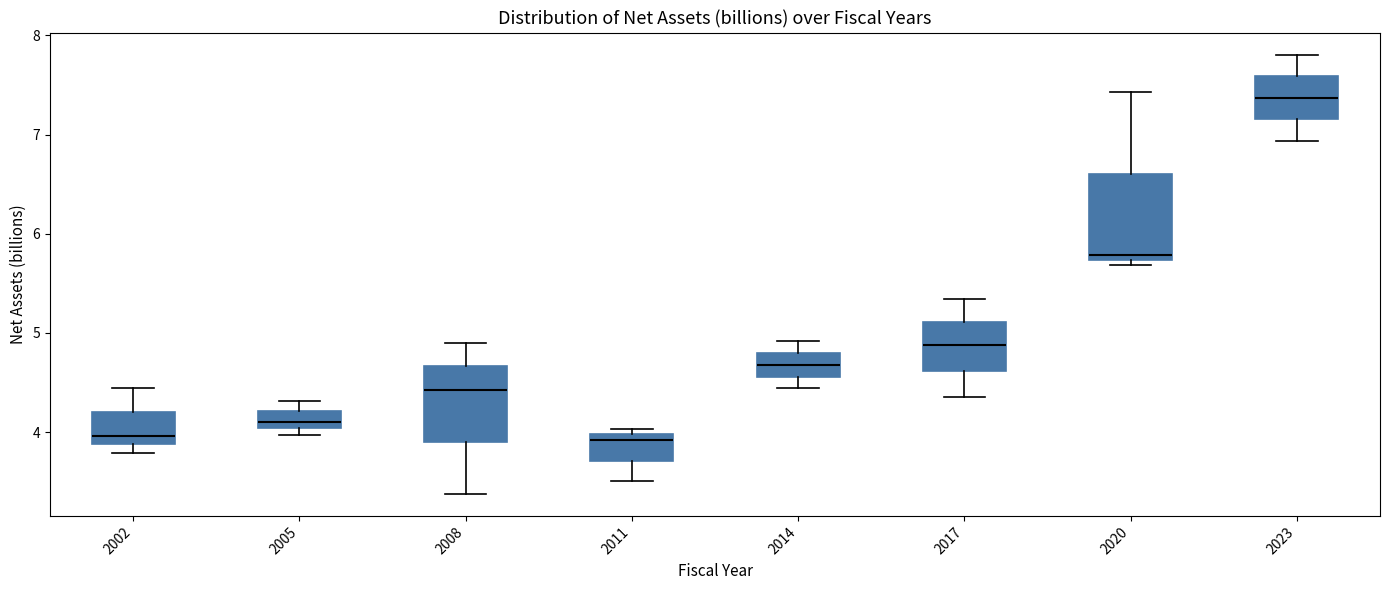

Reading left to right, transcribe this box plot: for each box, give where its median line is, the range the box spans, and where its two whiskers end, as read against the y-axis. The values are not printed on the chart, so give them approximately, as read against the axis.

2002: median 4.0, box 3.9 to 4.2, whiskers 3.8 to 4.4
2005: median 4.1, box 4.0 to 4.2, whiskers 4.0 (just below the box's lower edge) to 4.3
2008: median 4.4, box 3.9 to 4.7, whiskers 3.4 to 4.9
2011: median 3.9, box 3.7 to 4.0, whiskers 3.5 to 4.0 (just above the box's upper edge)
2014: median 4.7, box 4.6 to 4.8, whiskers 4.4 to 4.9
2017: median 4.9, box 4.6 to 5.1, whiskers 4.4 to 5.3
2020: median 5.8, box 5.7 to 6.6, whiskers 5.7 (just below the box's lower edge) to 7.4
2023: median 7.4, box 7.2 to 7.6, whiskers 6.9 to 7.8